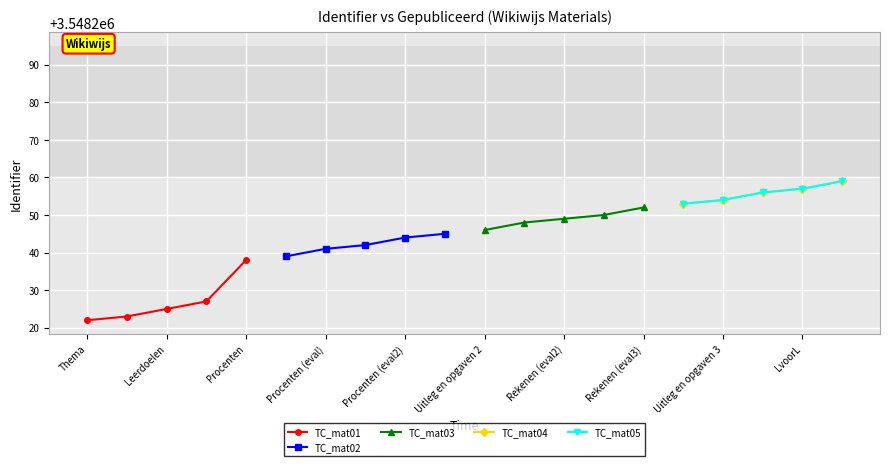

Reading left to right, what are all the values shown in this chart?

TC_mat01: 3548222	3548223	3548225	3548227	3548238
TC_mat02: 3548239	3548241	3548242	3548244	3548245
TC_mat03: 3548246	3548248	3548249	3548250	3548252
TC_mat04: 3548253	3548254	3548256	3548257	3548259
TC_mat05: 3548253	3548254	3548256	3548257	3548259